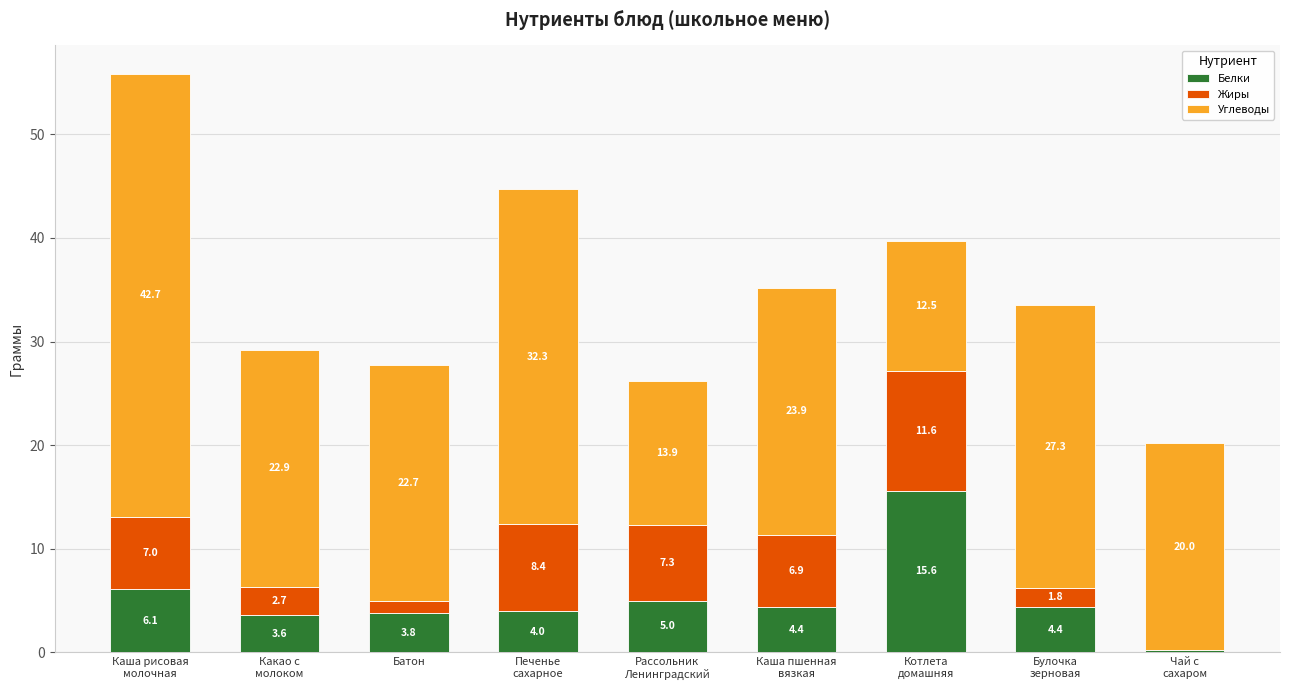

What is the difference between the Белки values at Каша рисовая
молочная and Каша пшенная
вязкая?

1.7